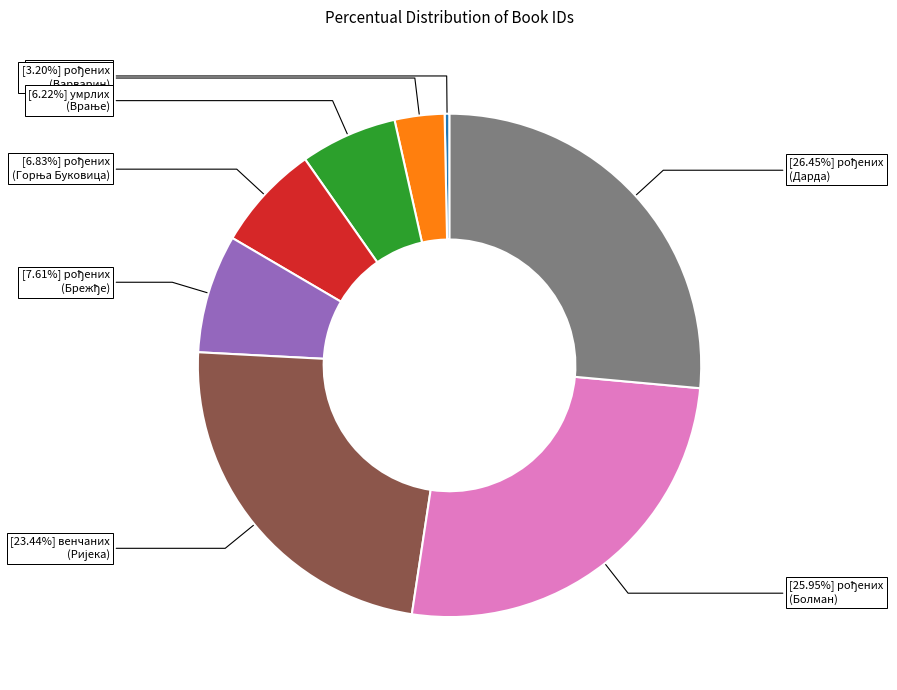

Does any single category account for the majority?

No